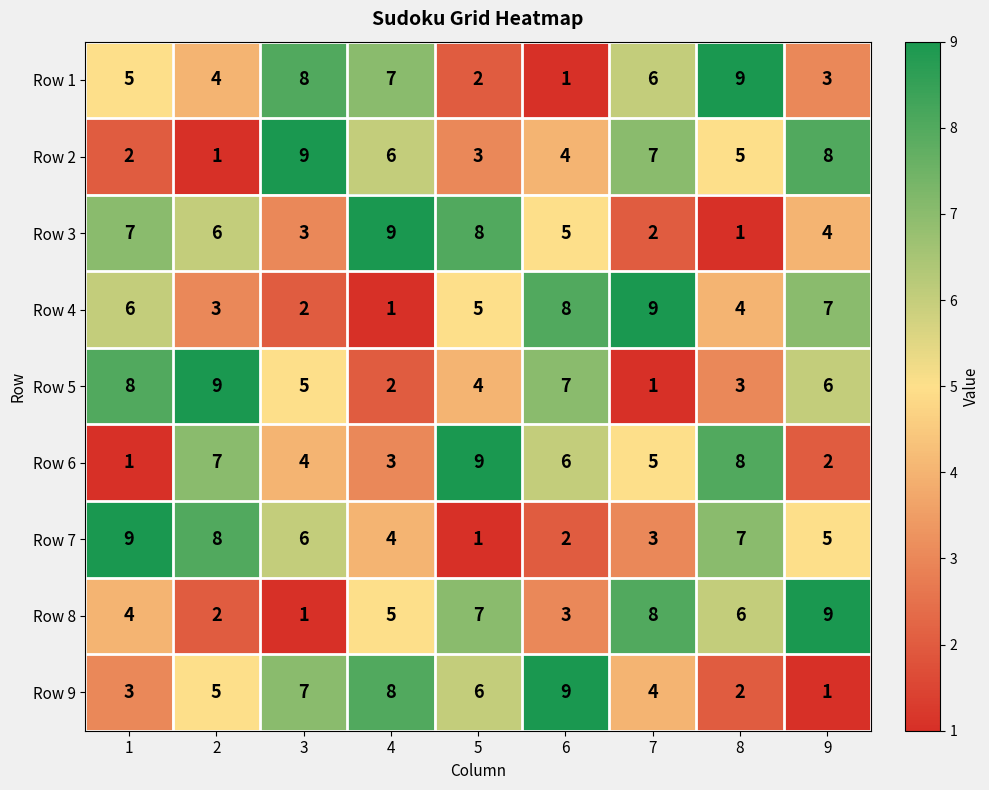

What is the maximum value shown in the chart?

9